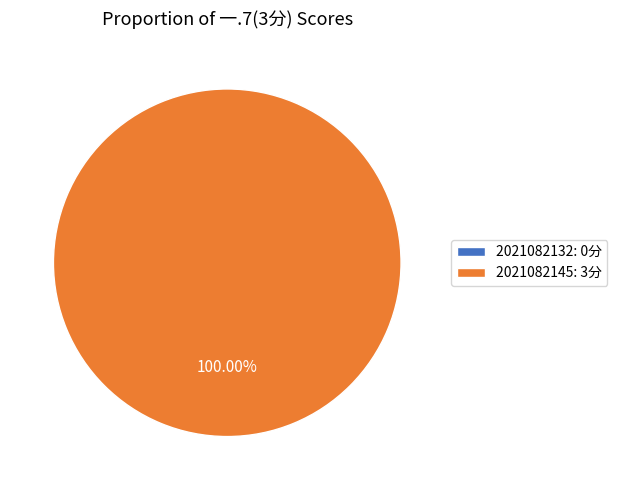

What percentage is the 2021082145 slice, to the nearest percent?

100%